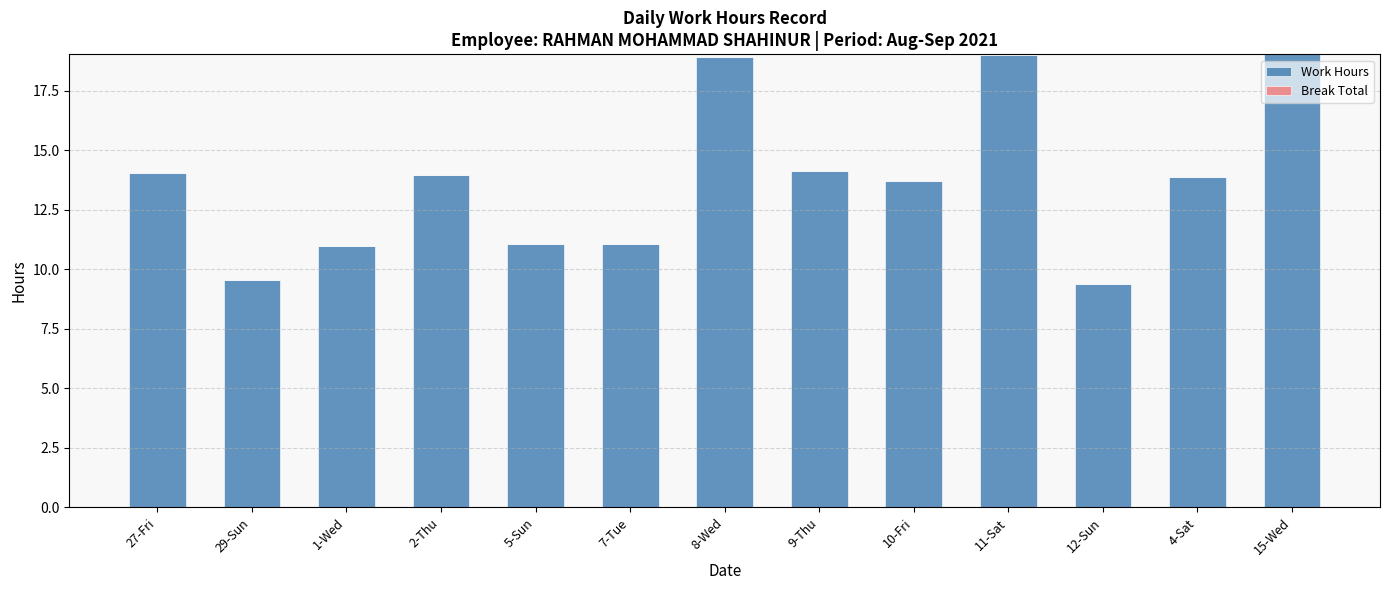

Is it true that the value at 15-Wed is 19.0?

True